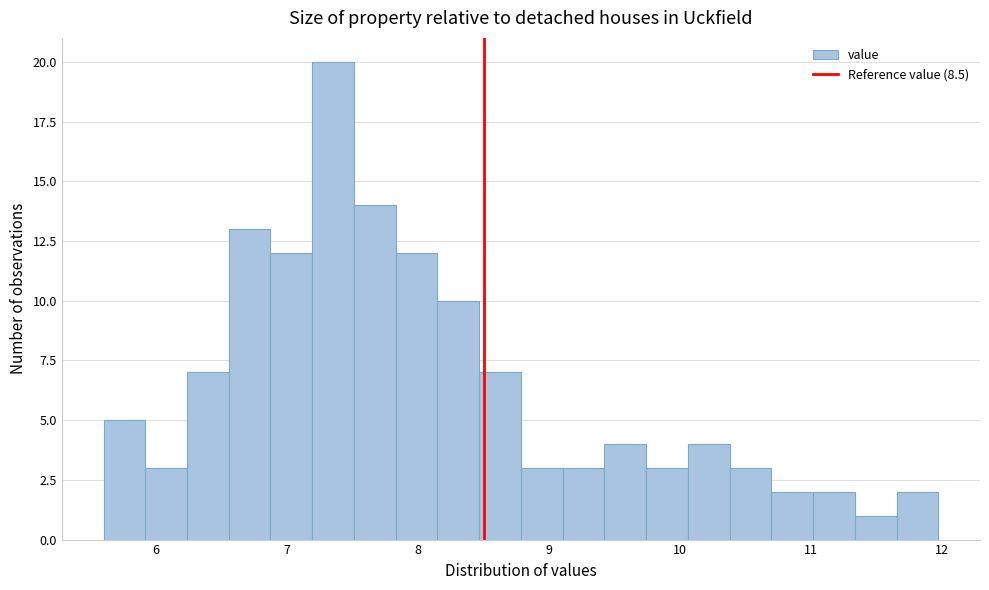

Around what value on the x-axis is the tallest bar? Give the approximate position of its centre, as read against the axis.

7.4